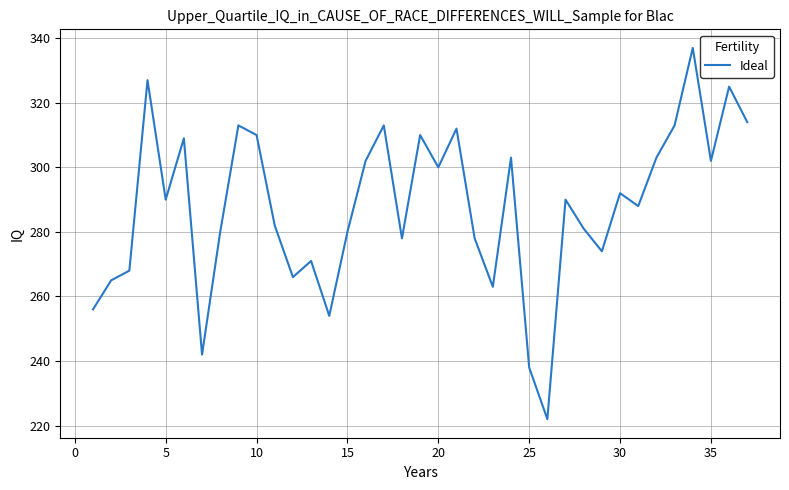

Reading right to left, list all the values displayed in this chart.

314	325	302	337	313	303	288	292	274	281	290	222	238	303	263	278	312	300	310	278	313	302	280	254	271	266	282	310	313	280	242	309	290	327	268	265	256